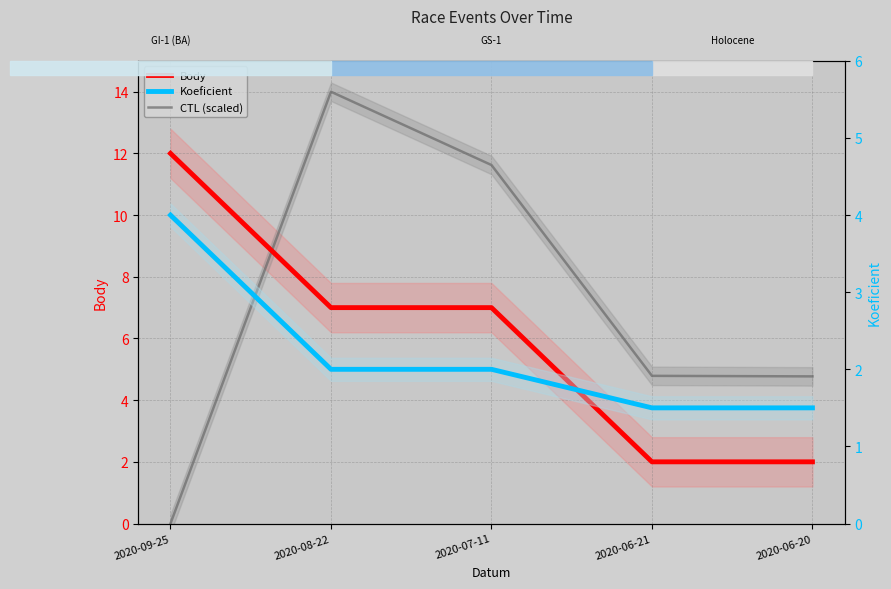

What is the label of the 1st point from the left?

2020-06-20